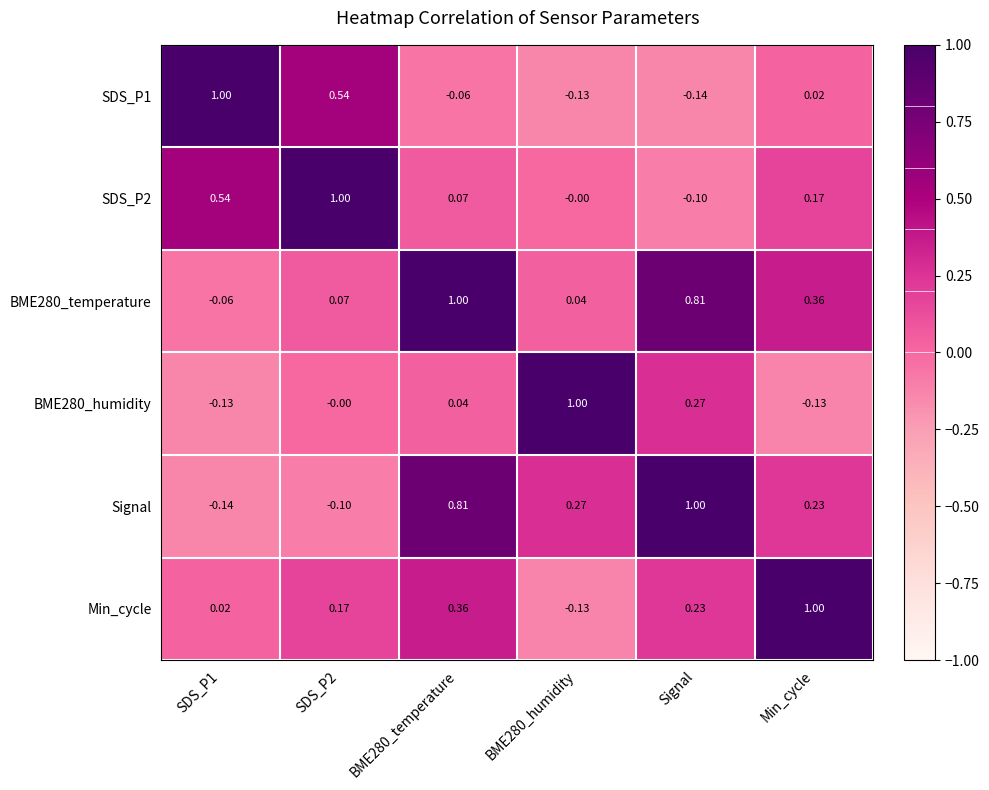

Is the value of SDS_P2 at SDS_P2 greater than the value of Min_cycle at BME280_humidity?

Yes